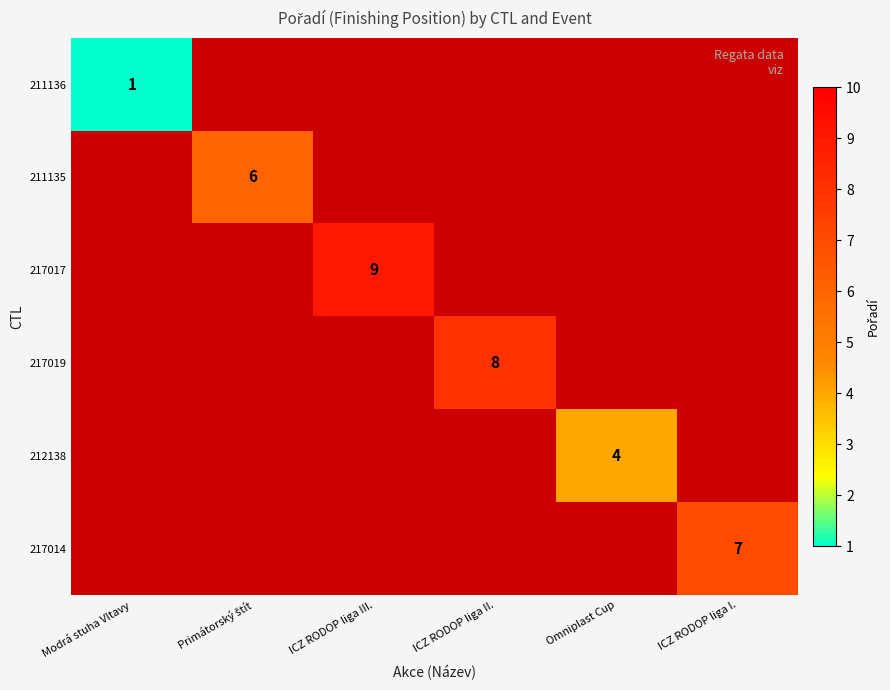

The value of 212138 at Omniplast Cup is 4. True or false?

True